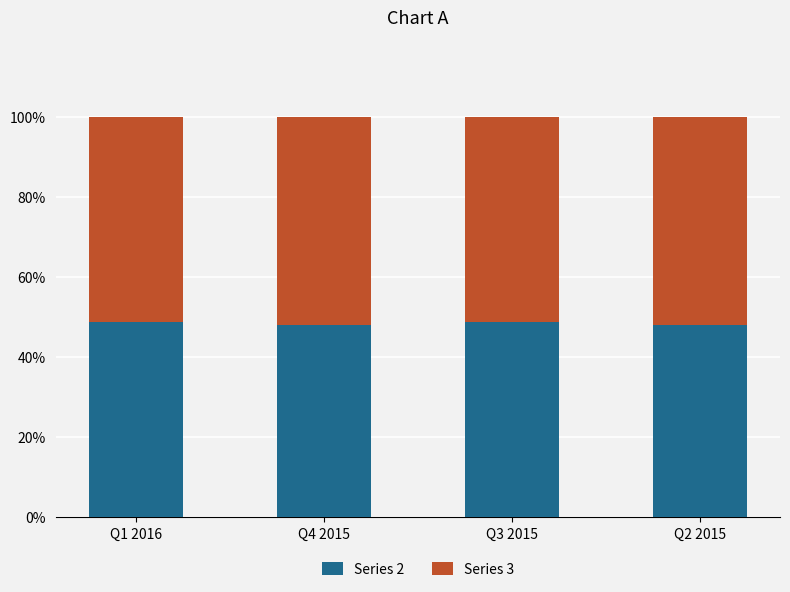

What is the maximum value for Series 2?

48.8